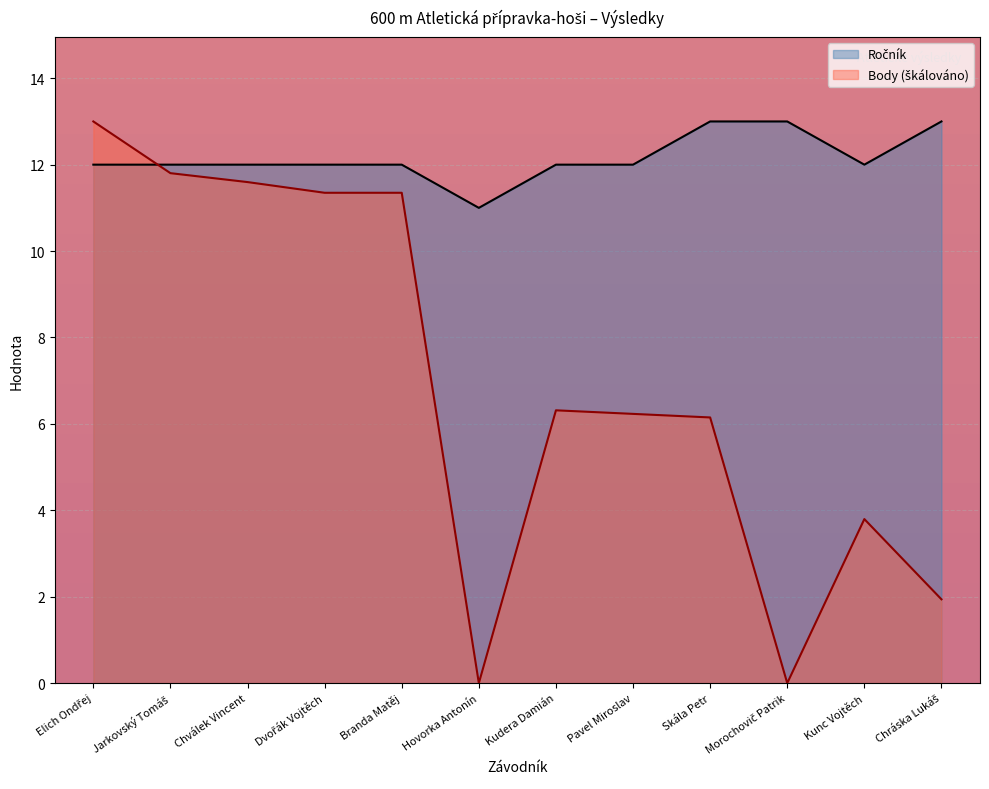

In Ročník, how many points are lower than both neighbors (excluding endpoints)?

2